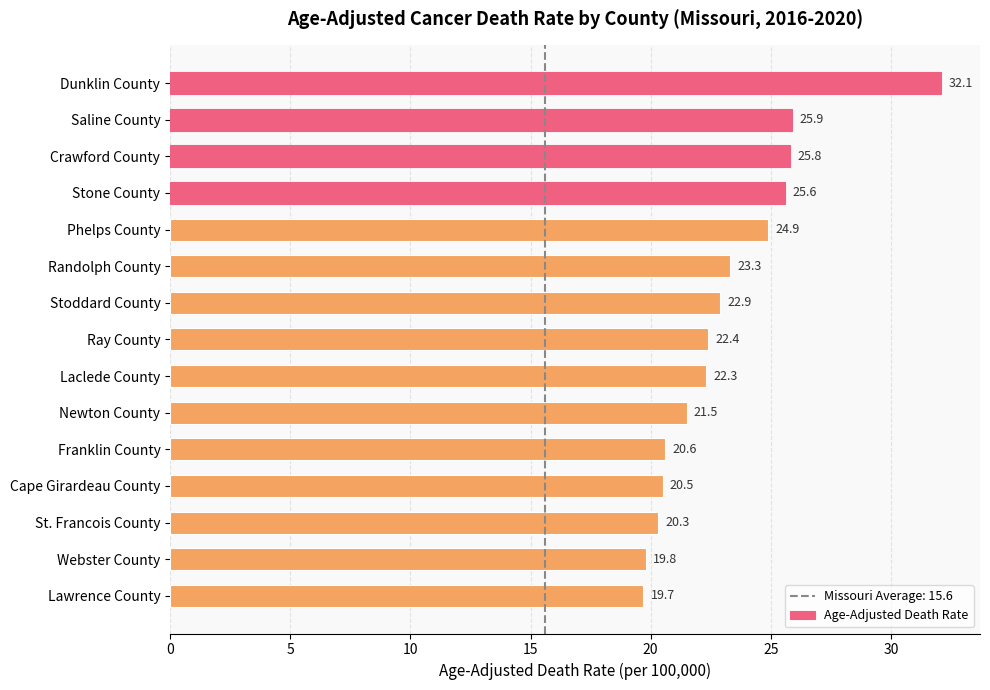

Is it true that the value at Cape Girardeau County is 8.1?

False